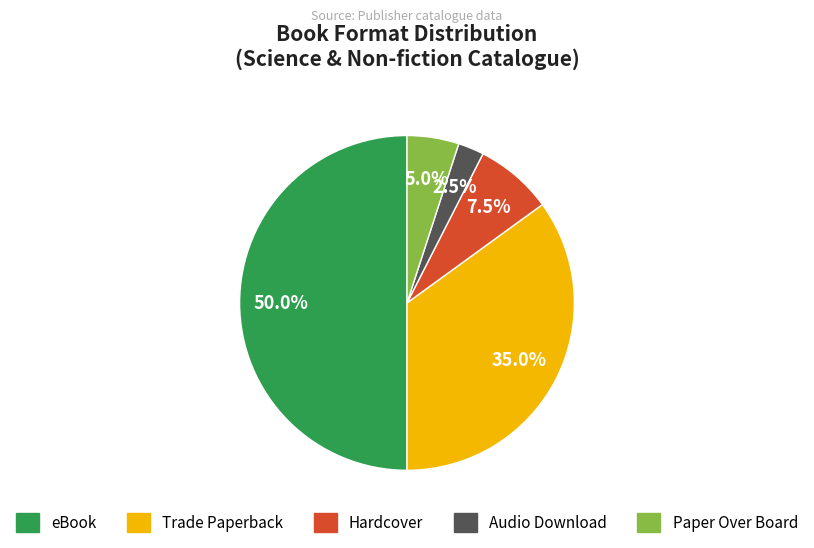

How many slices are in this pie chart?

5